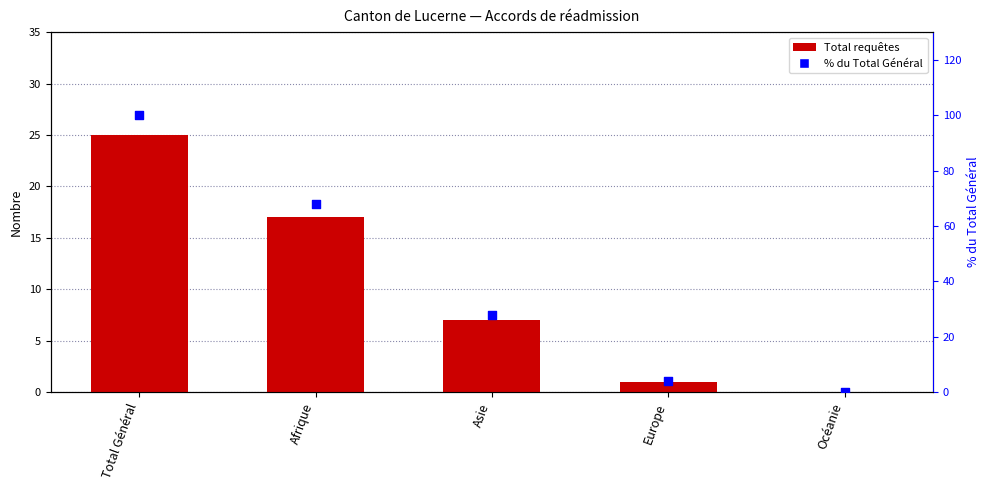

What are all the series names shown in the legend?

Total requêtes, % du total général